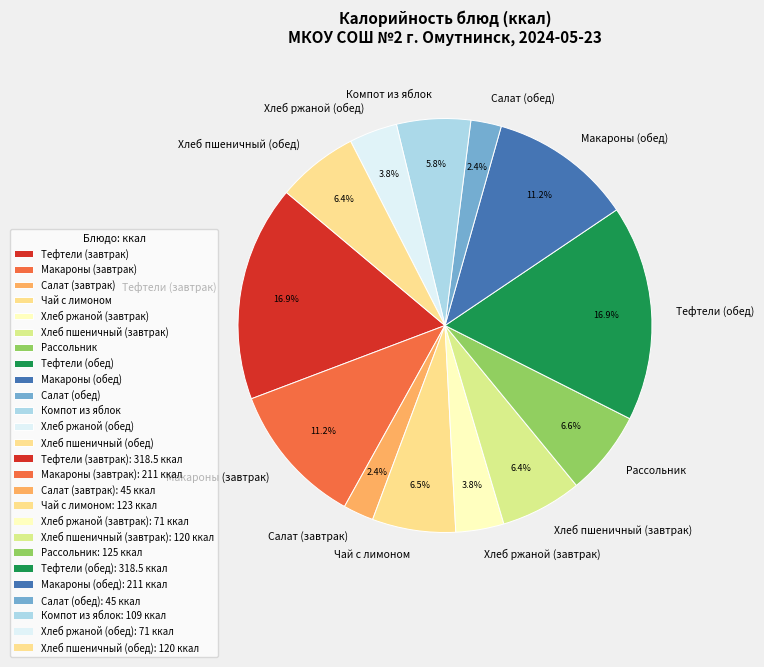

Between Чай с лимоном and Тефтели (завтрак), which is larger?

Тефтели (завтрак)